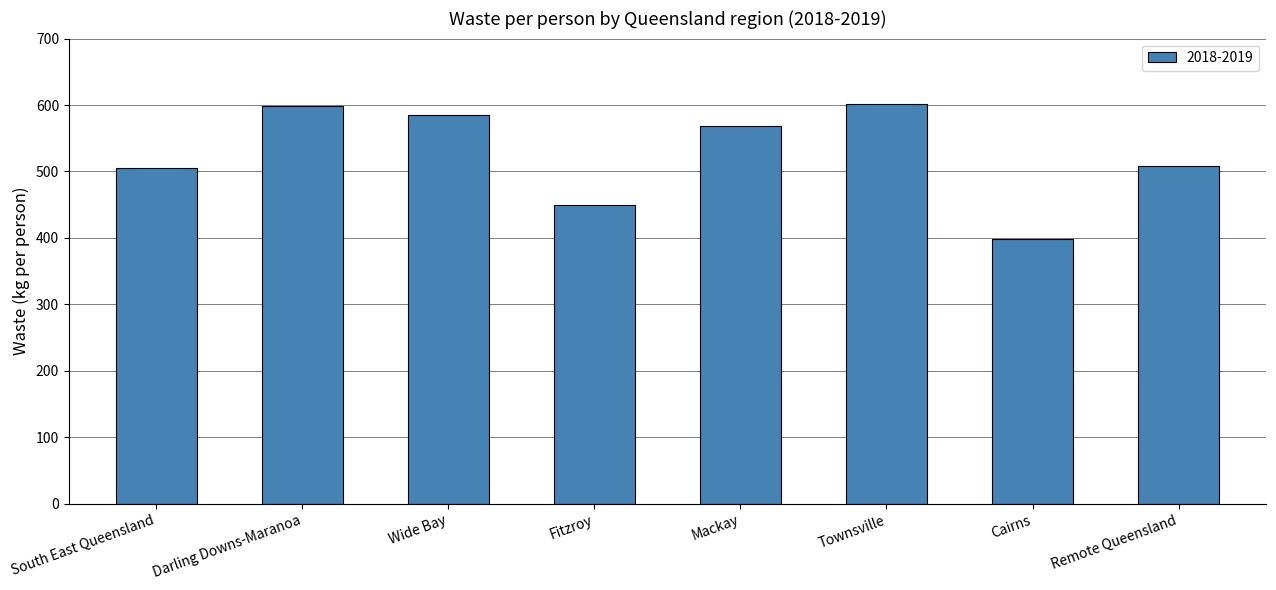

What is the approximate value at Darling Downs-Maranoa?

598